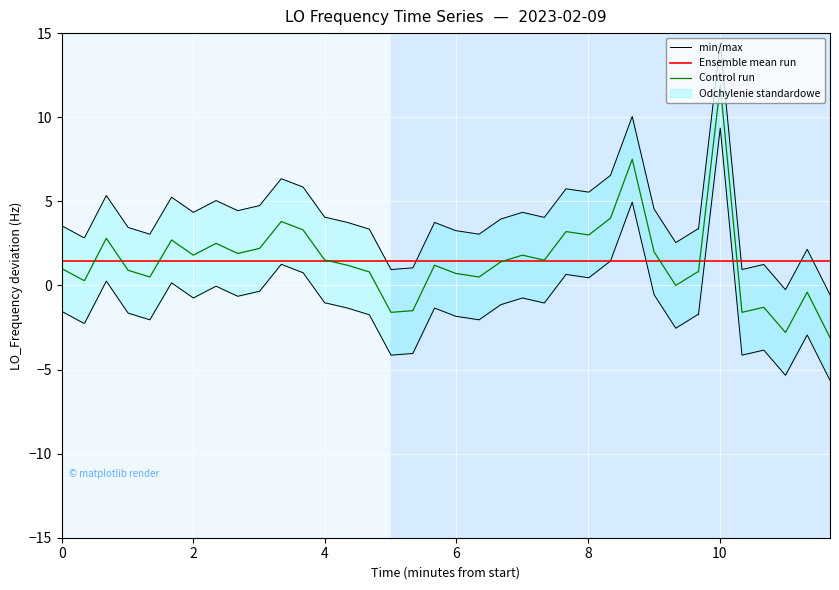

How many lines are shown in the chart?

3